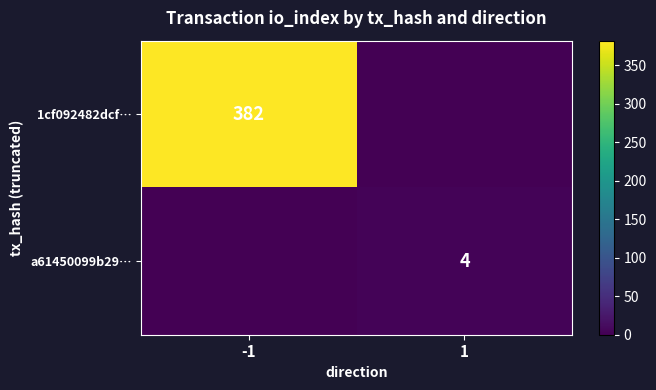

True or false: 1cf092482dcf… has a value of 382 at -1.

True